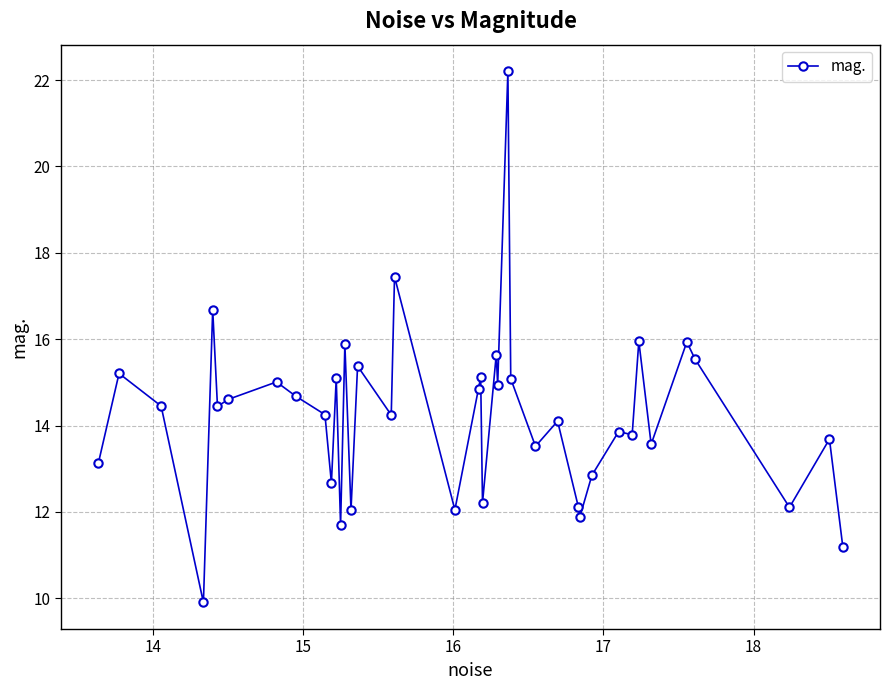

What is the sum of all values?

569.0